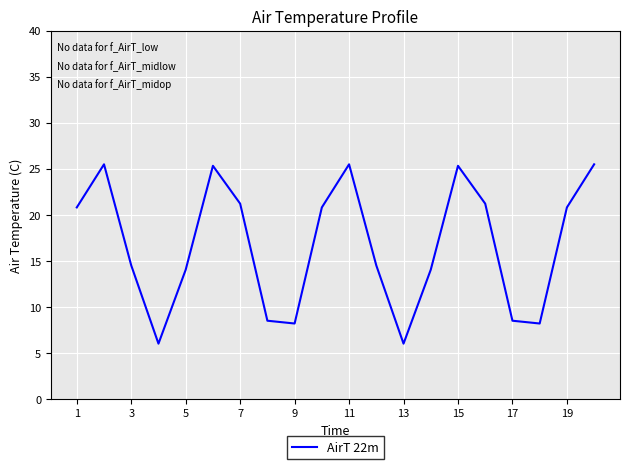

What is the sum of all values?

334.3